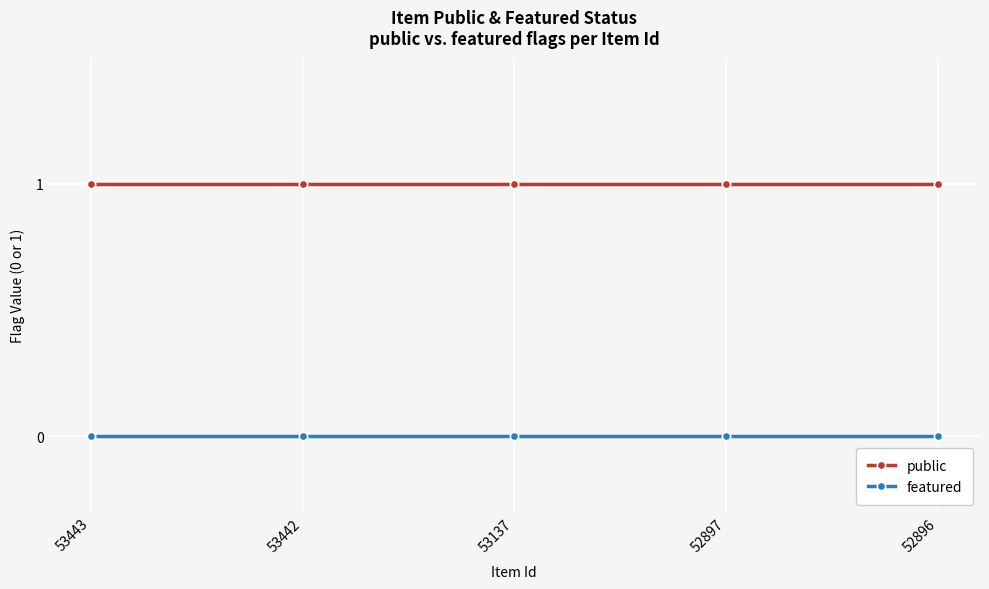

Reading right to left, extract all data points from this chart.

public: 52896=1	52897=1	53137=1	53442=1	53443=1
featured: 52896=0	52897=0	53137=0	53442=0	53443=0